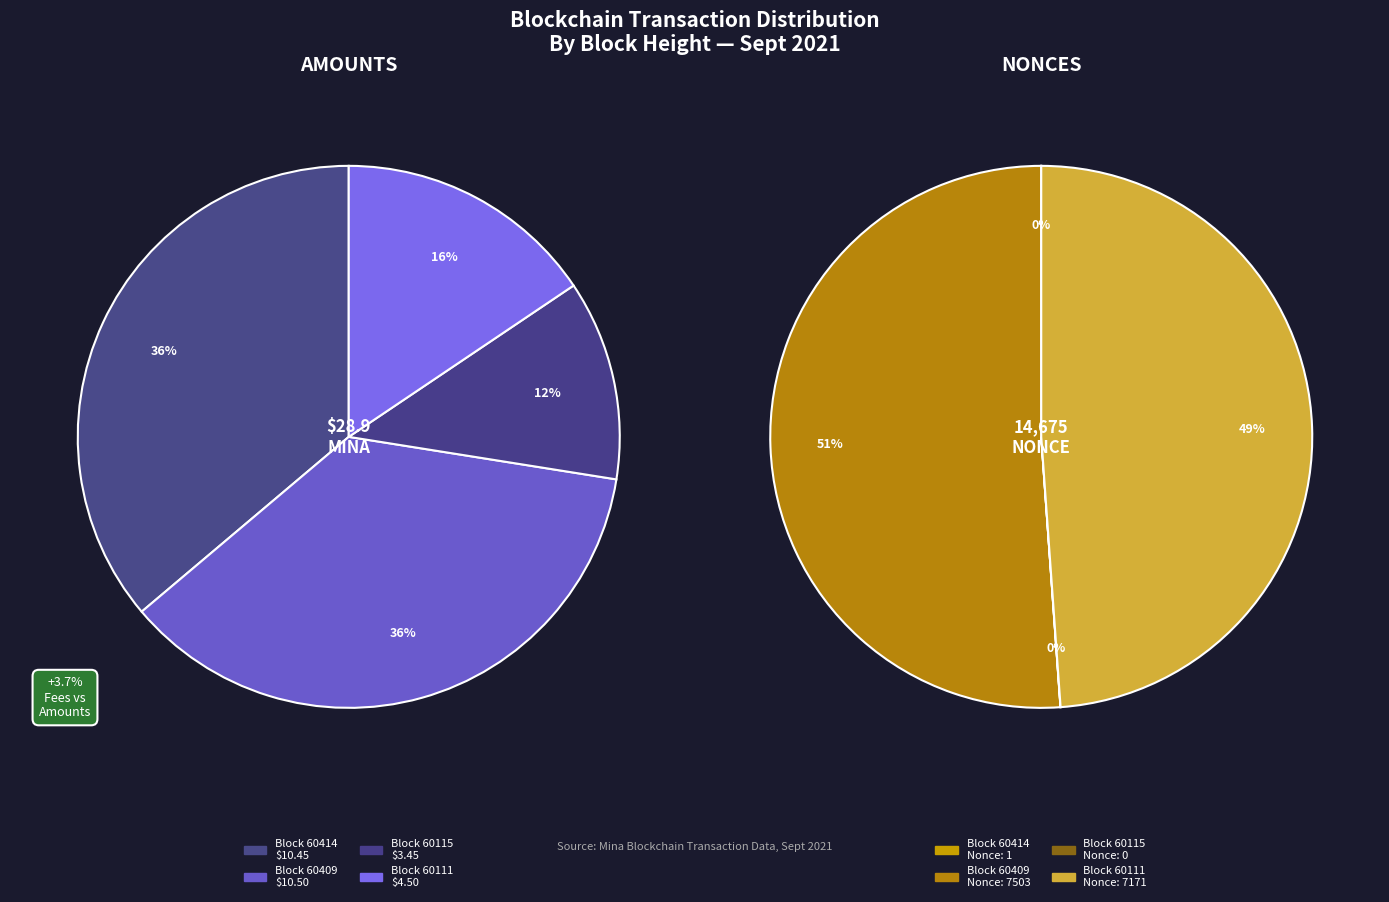

Rank the categories by value from highest to lowest.

60409, 60111, 60414, 60115